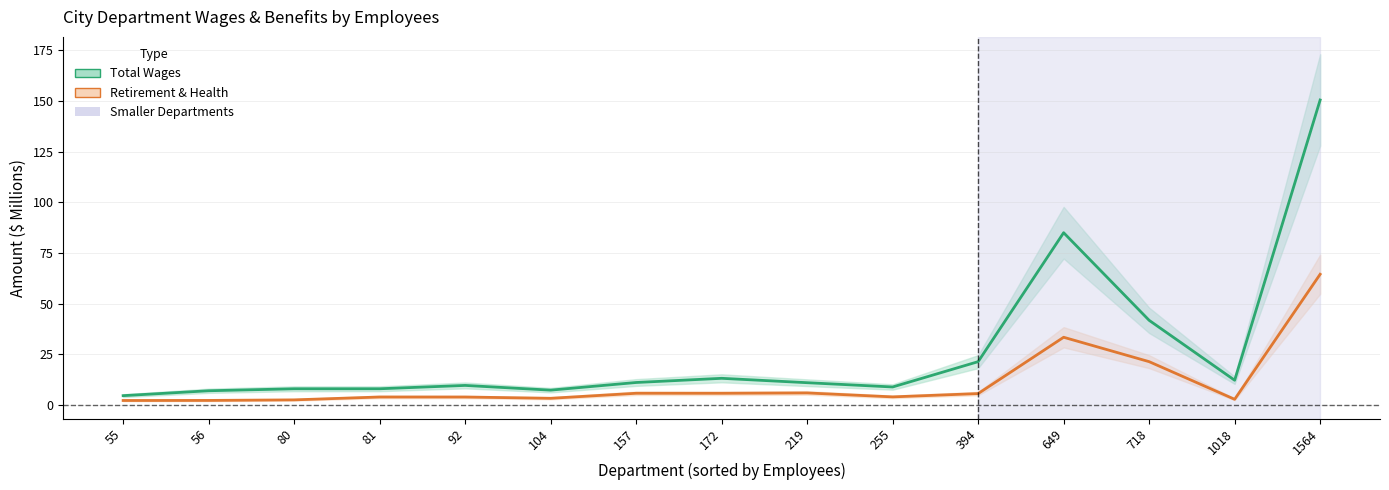

What is the sum of all Total Wages values?

399.4